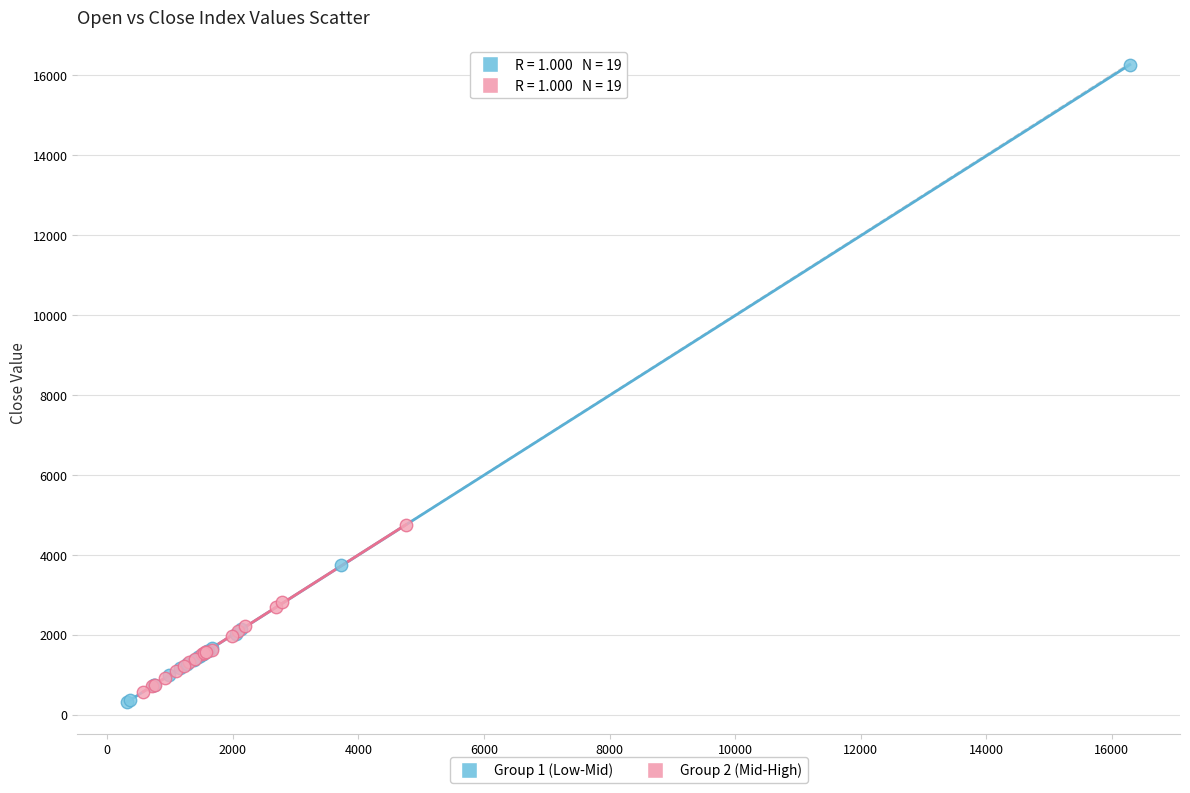

Which series contains the highest Y value?

Group 1 (Low-Mid)